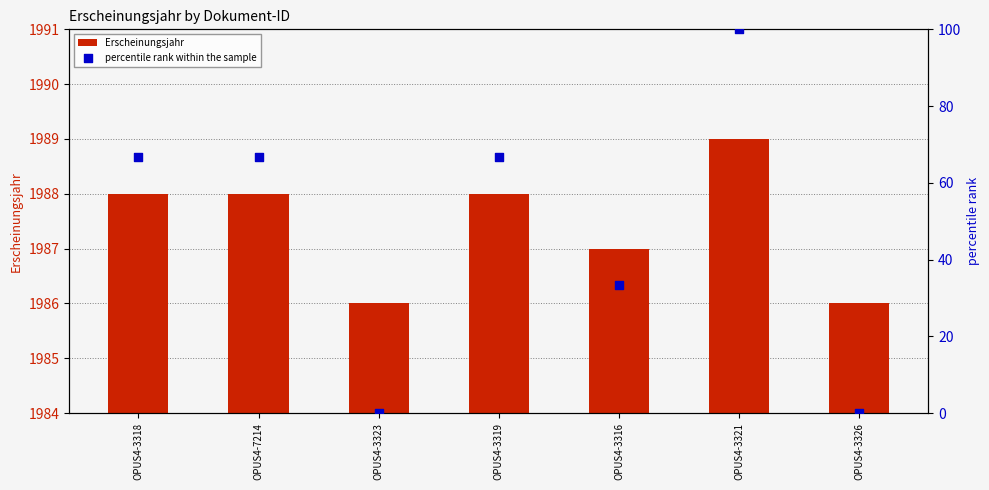

At how many categories does at least one series exceed 1302?

7